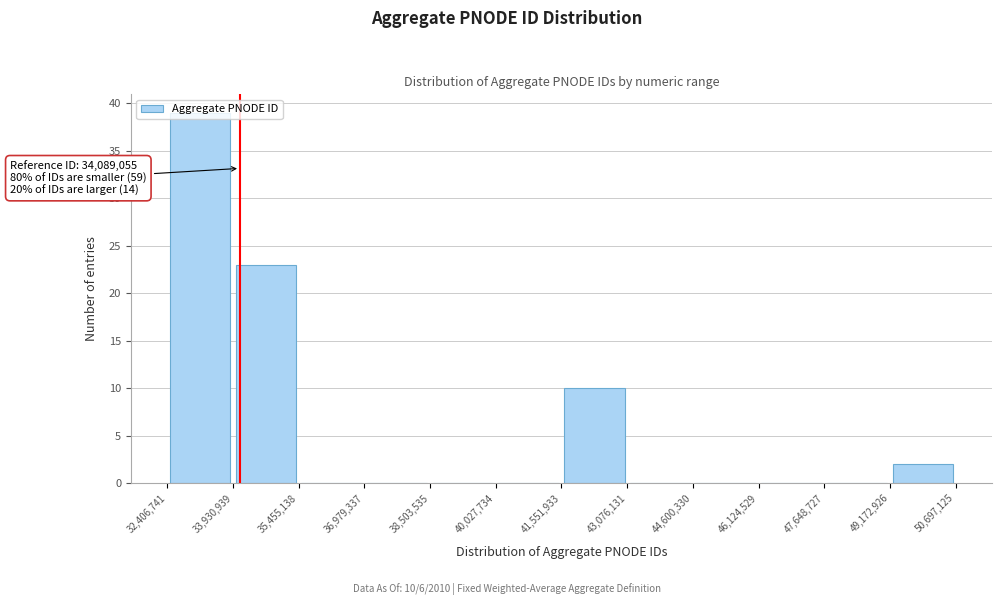

Which range on the x-axis has the tallest bar?

32,406,741 to 33,930,939